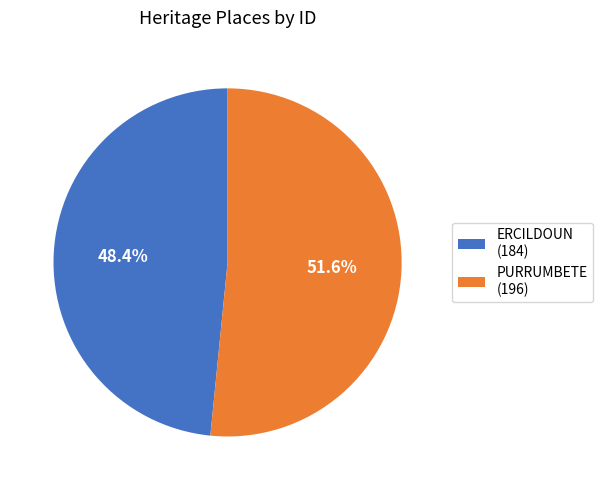

How many segments does this pie chart have?

2